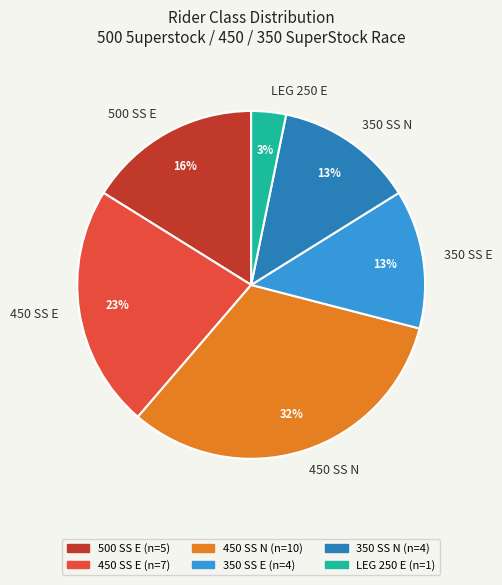

To the nearest percent, what is the difference between the largest and smallest slice percentages?

29%